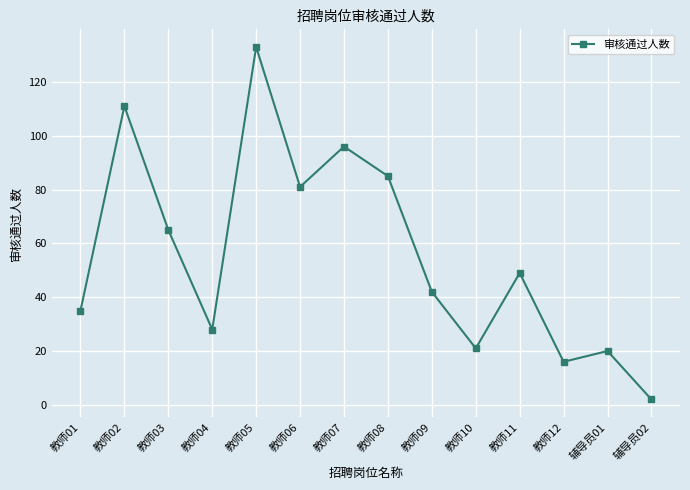

At which label does the data first exceed 49?

教师02